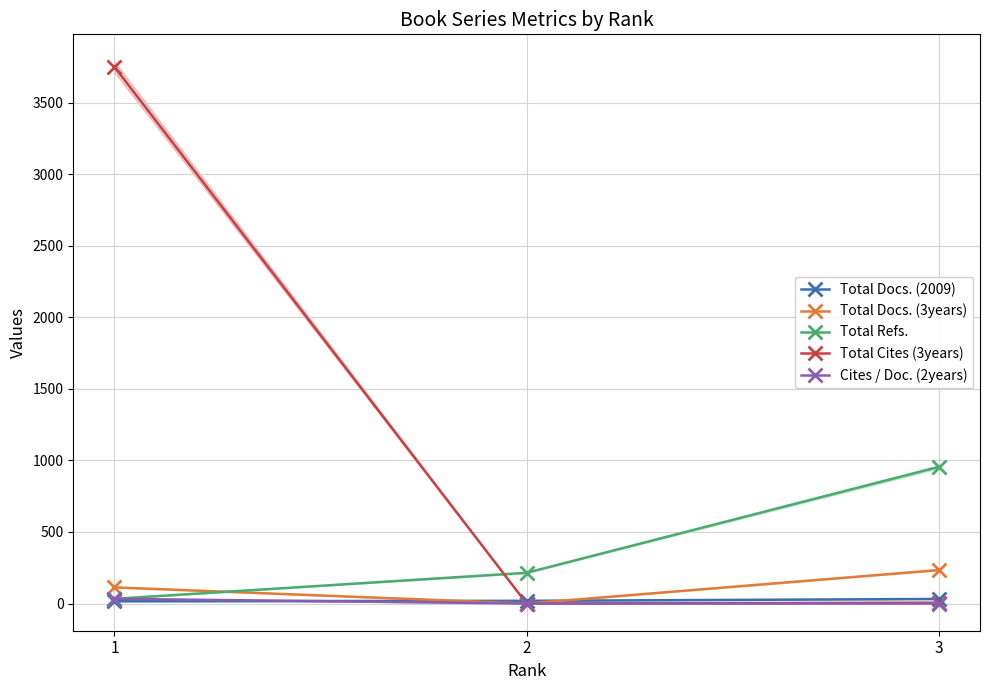

Is it true that Total Refs. equals 215 at 2?

True